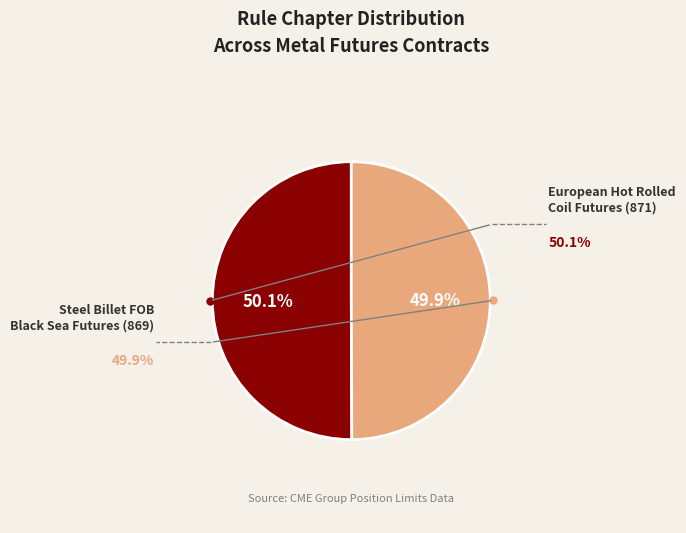

Is there a majority slice in this chart?

Yes